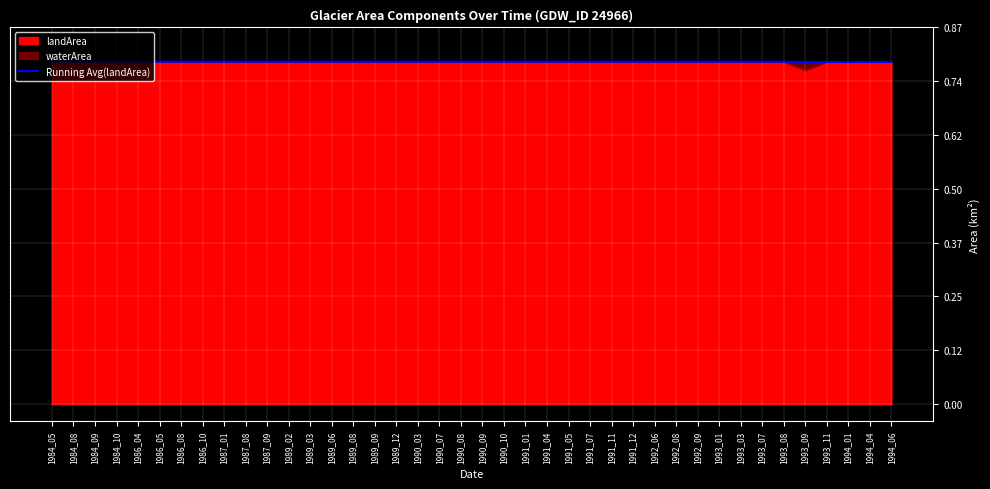

How many data points does each series have?

40